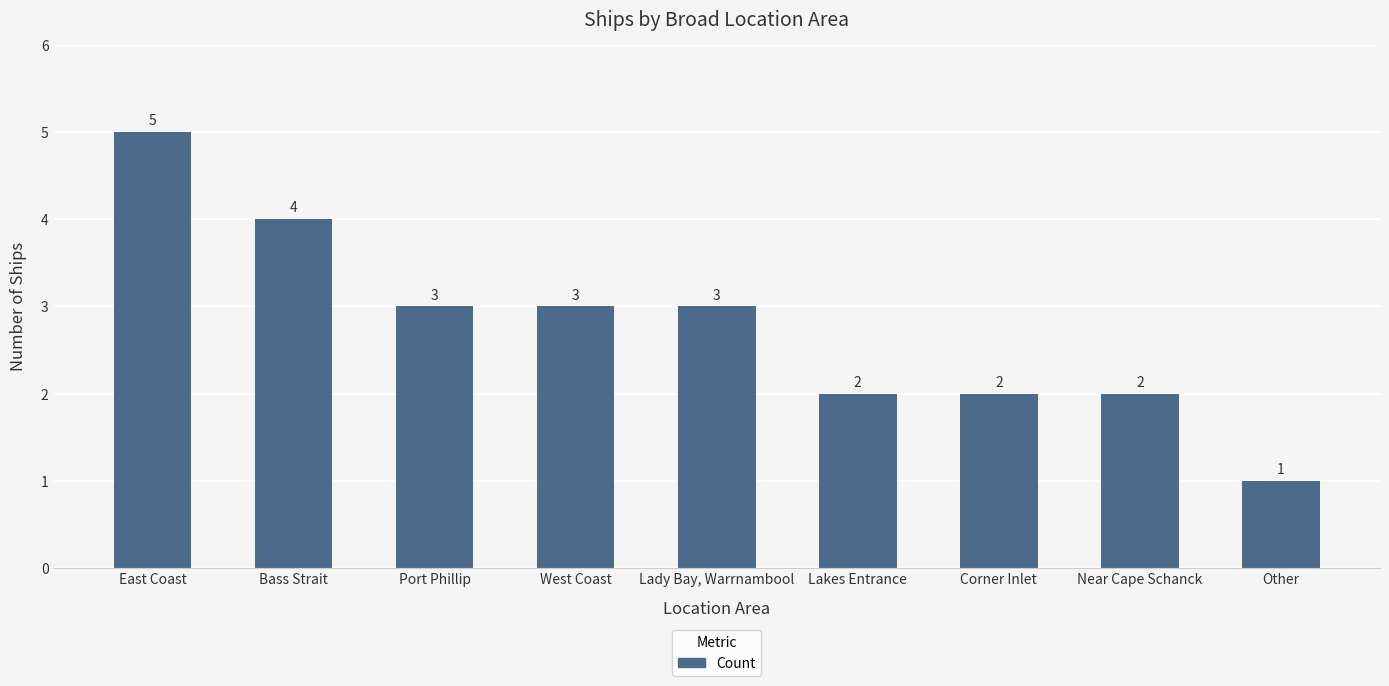

Where does the data first go above 3?

East Coast